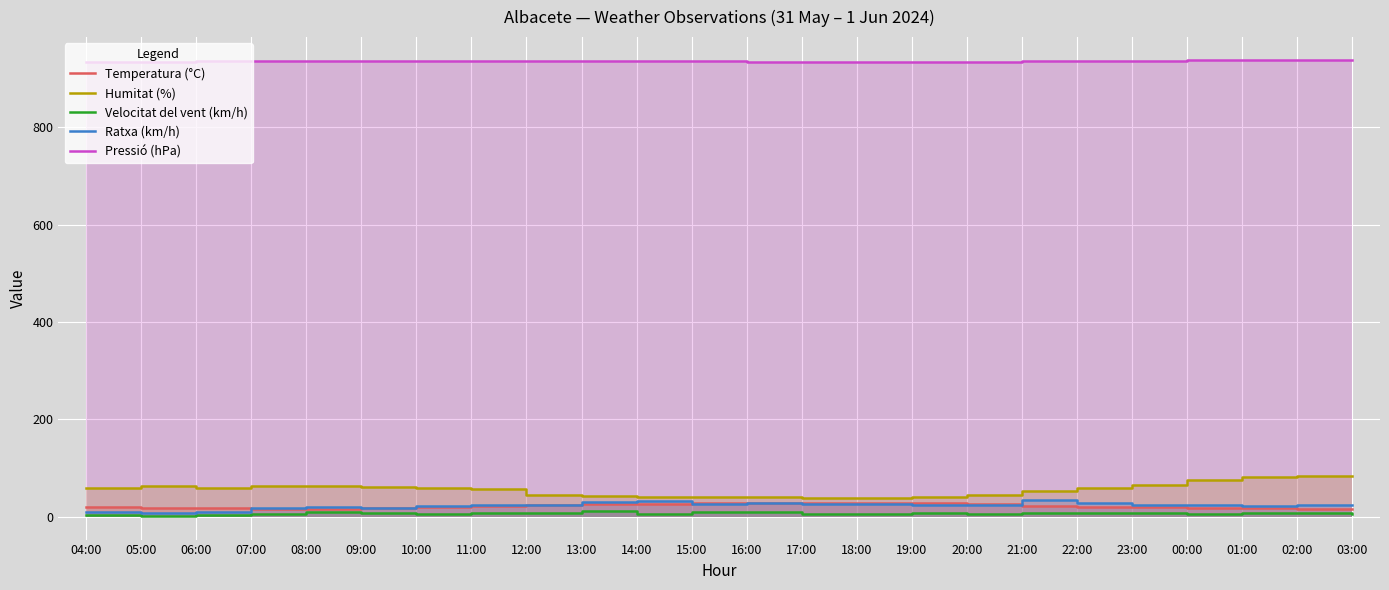

What is the average value of the Humitat (%) series?

56.8